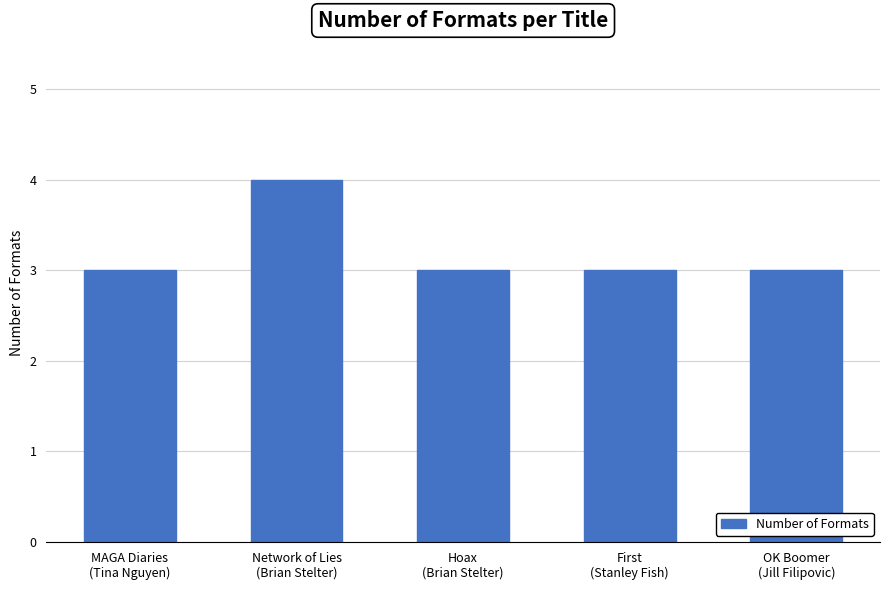

What is the average value?

3